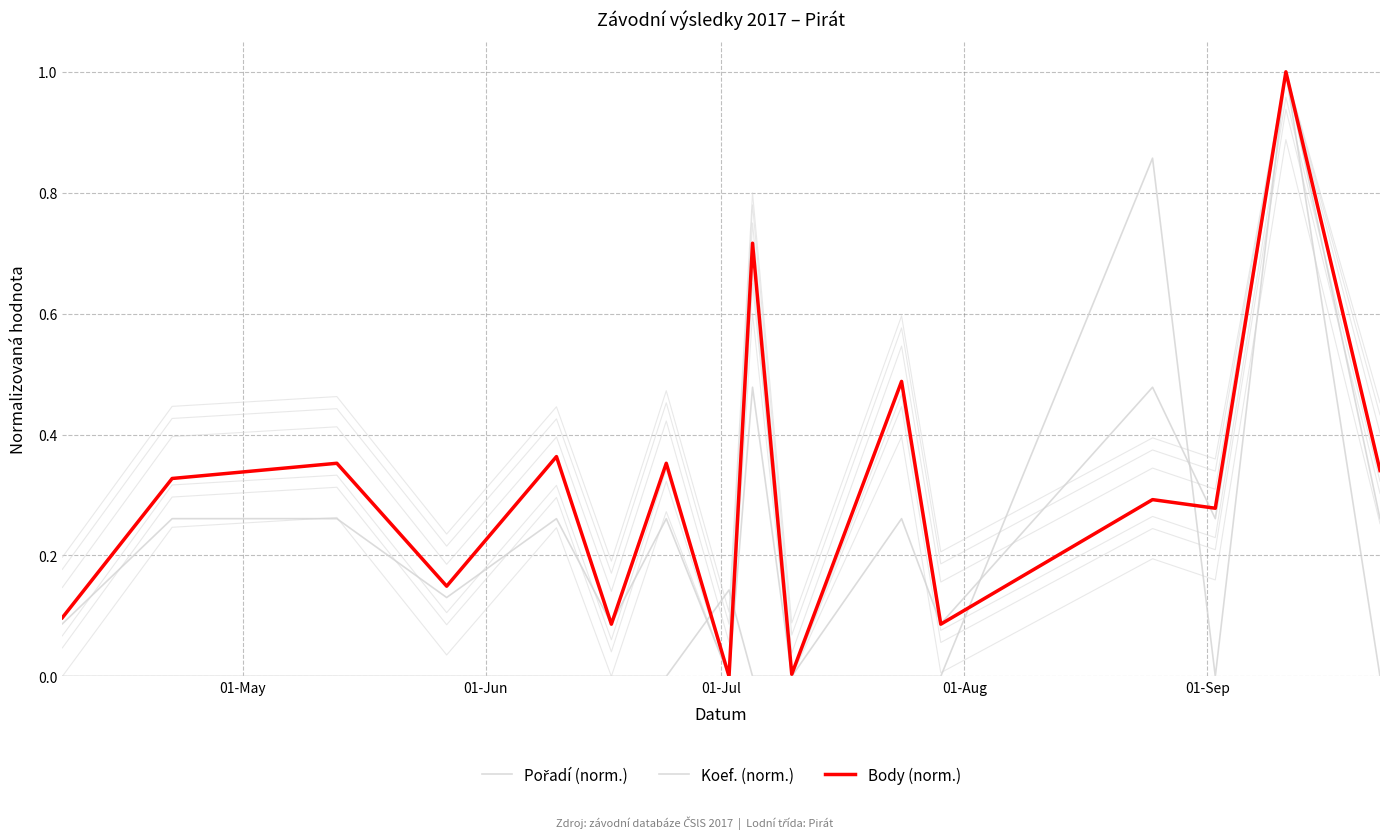

At which label is Pořadí (norm.) closest to 0?

01-May